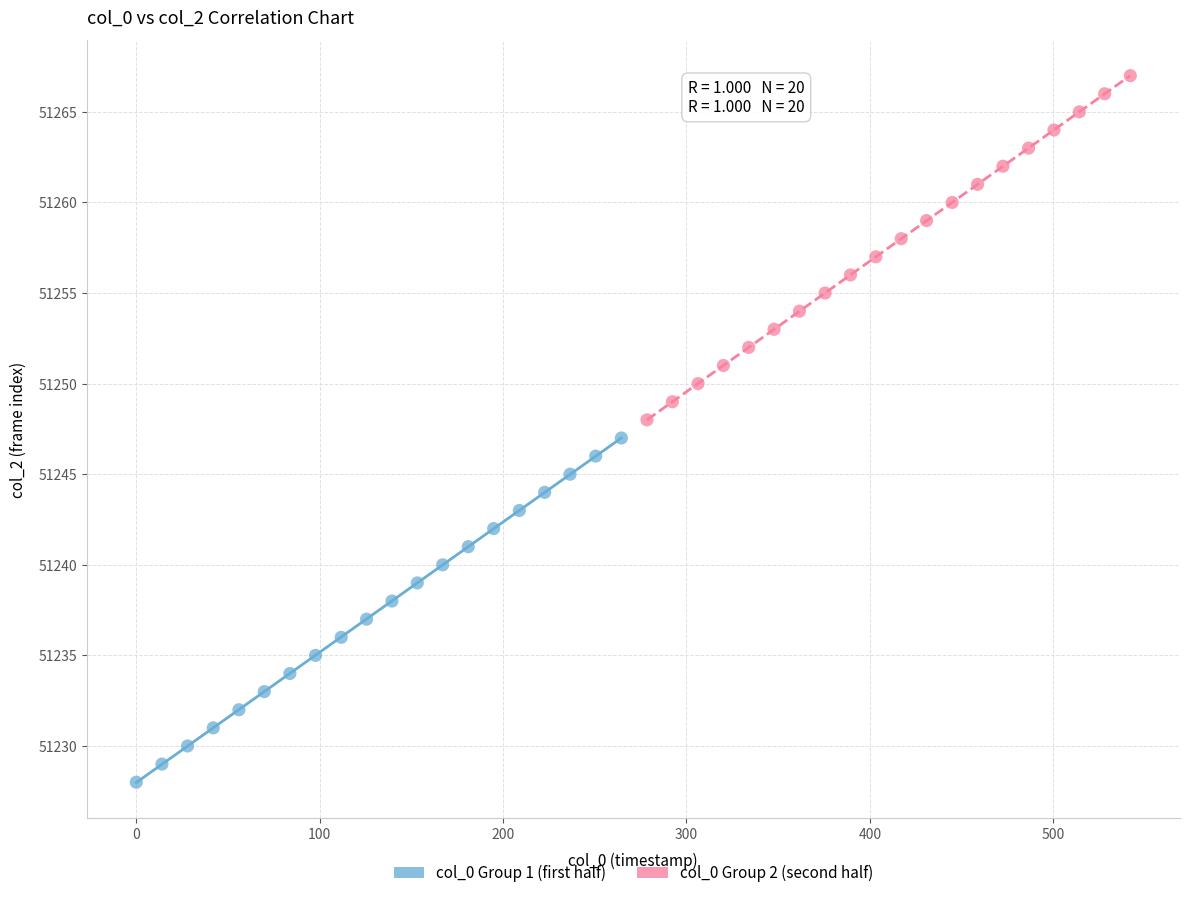

What are all the series names shown in the legend?

col_0 Group 1 (first half), col_0 Group 2 (second half)